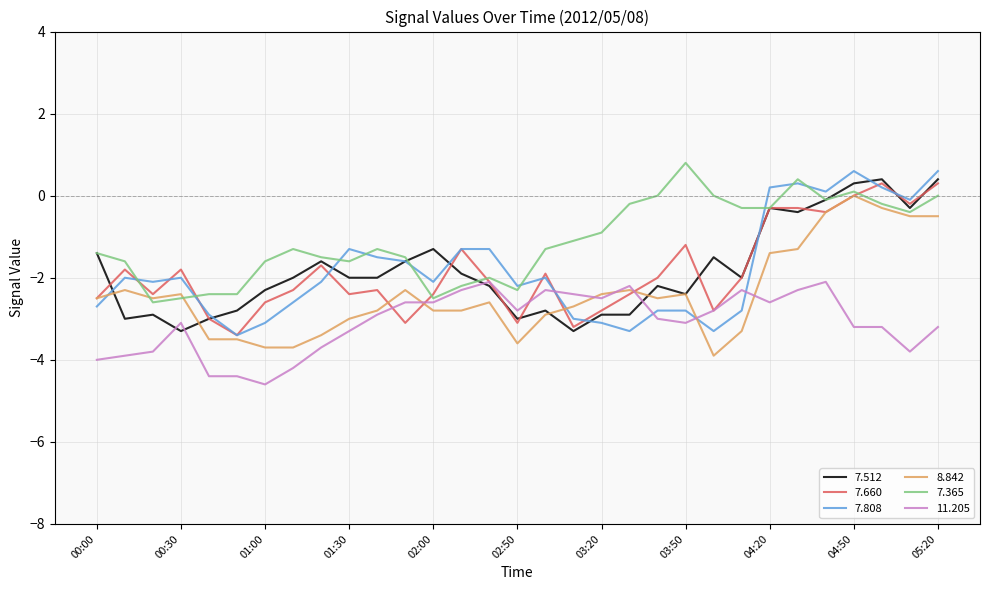

What is the lowest value of the 7.808 series?

-3.4